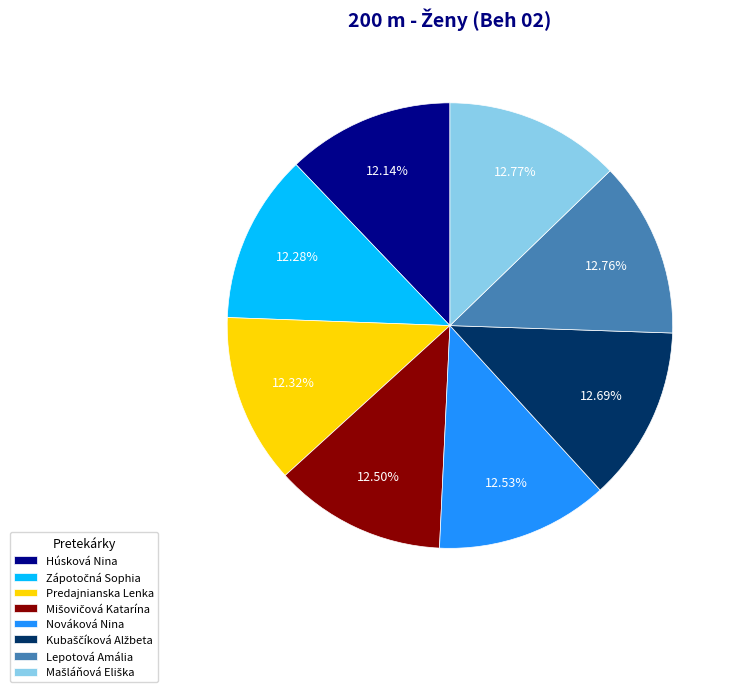

Approximately how many times larger is the value at Nováková Nina compared to Húsková Nina?

1.0